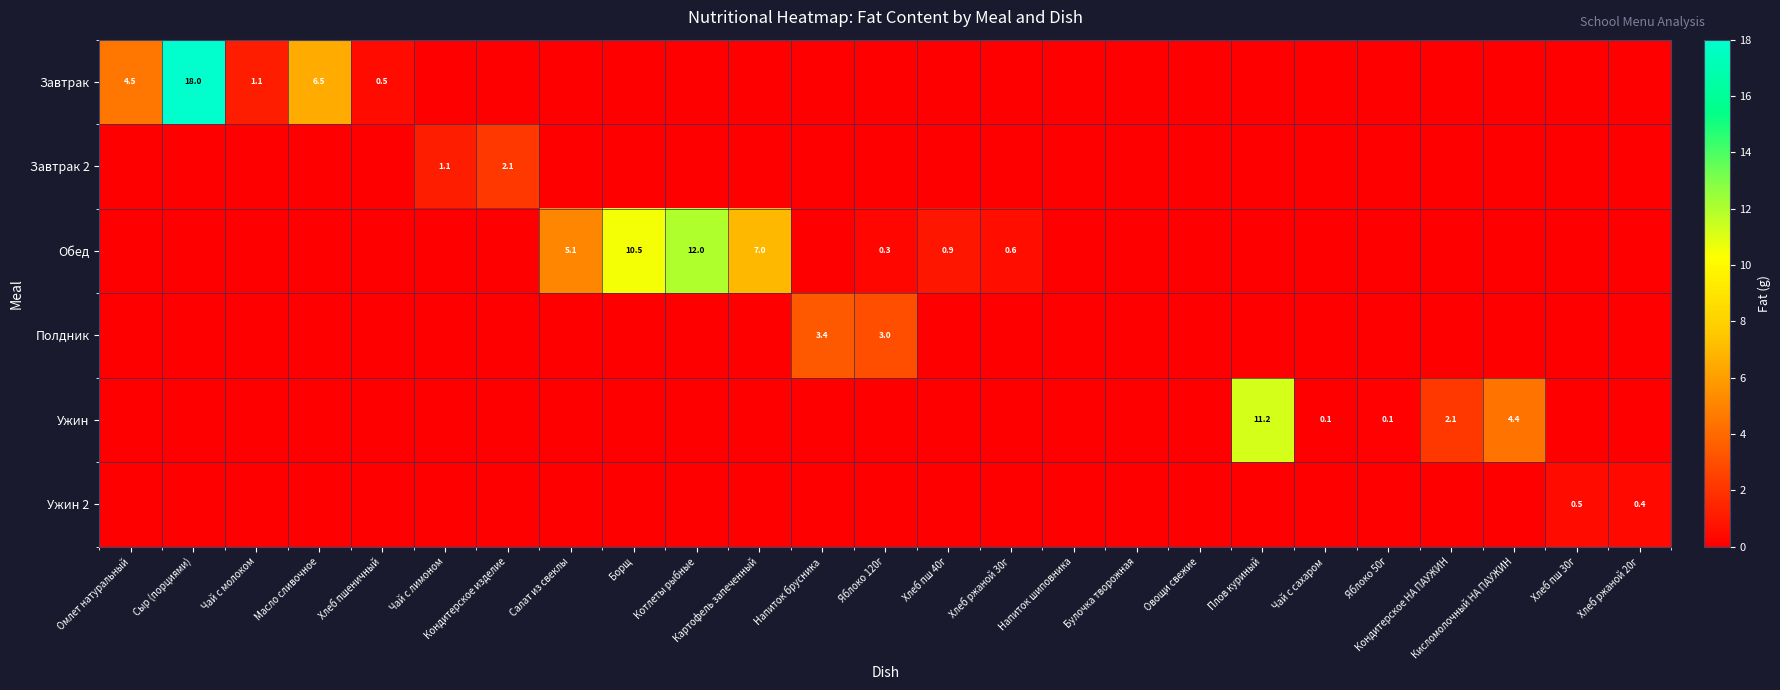

Is it true that Обед equals 0.2 at Хлеб ржаной 30г?

False